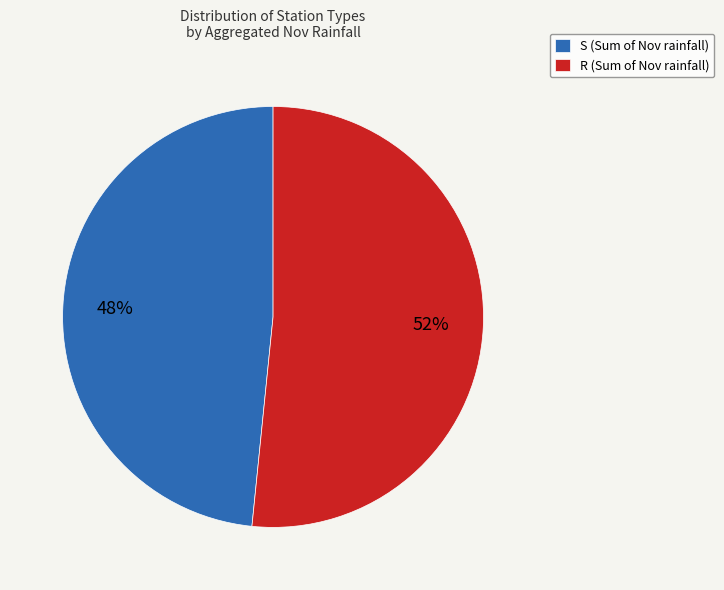

To the nearest percent, what percentage of the pie is S (Sum of Nov rainfall)?

48%